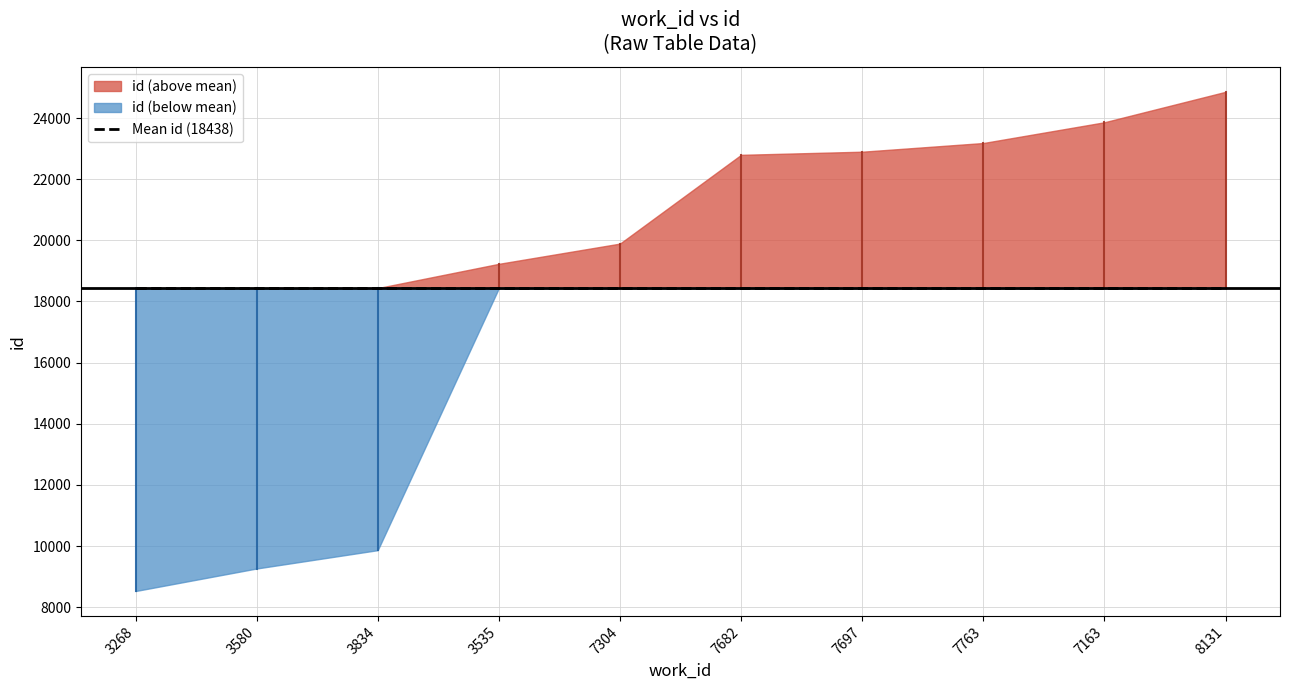

True or false: the data has more than 1 interior local peaks.

False